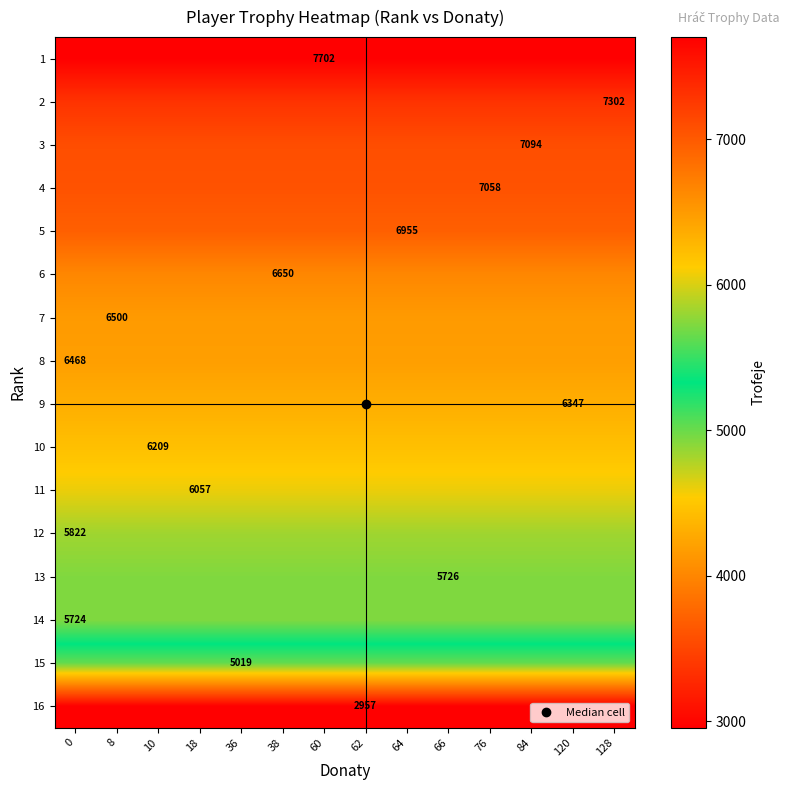

At how many categories does at least one series exceed 5581?

14